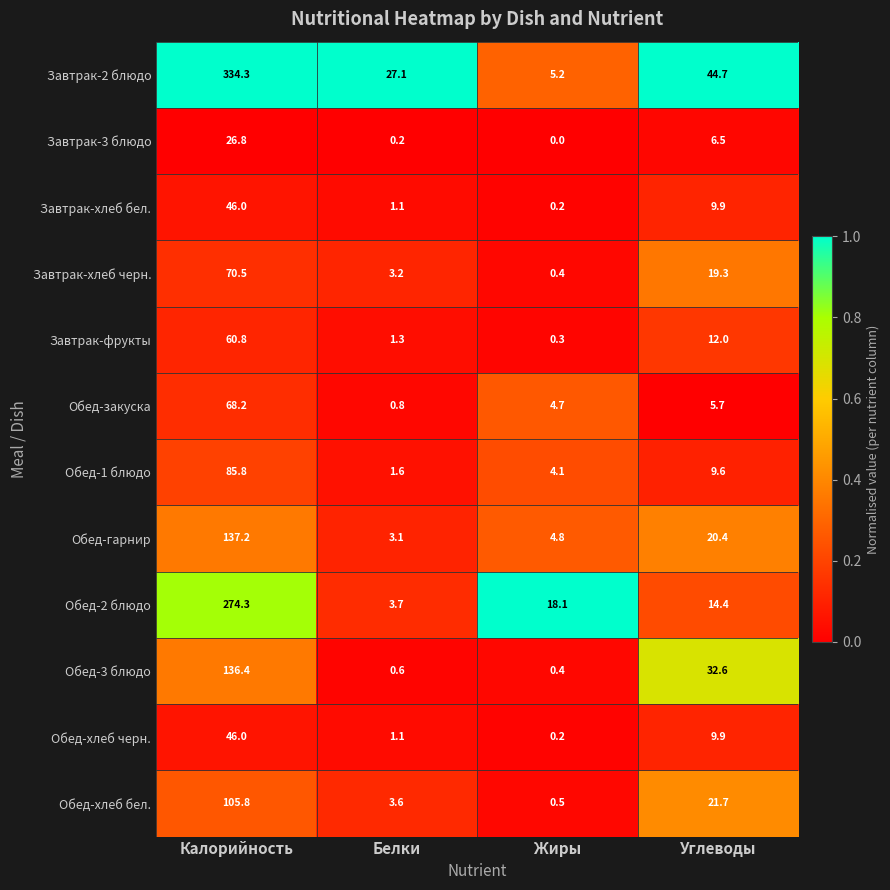

What is the sum of the Завтрак-фрукты values at Жиры and Углеводы?

12.3